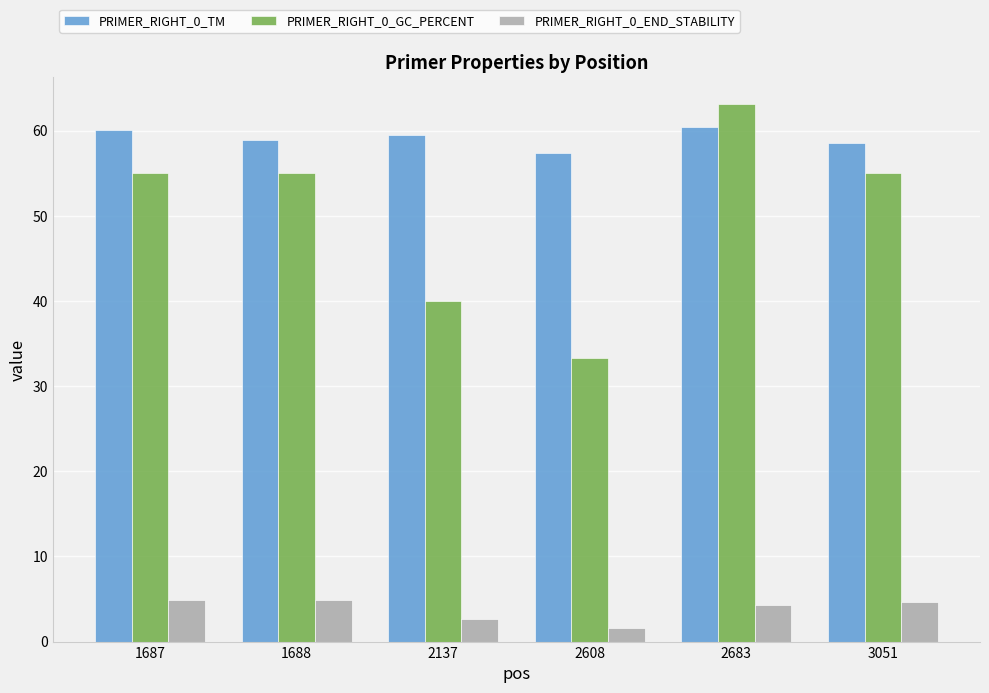

What are all the series names shown in the legend?

PRIMER_RIGHT_0_TM, PRIMER_RIGHT_0_GC_PERCENT, PRIMER_RIGHT_0_END_STABILITY